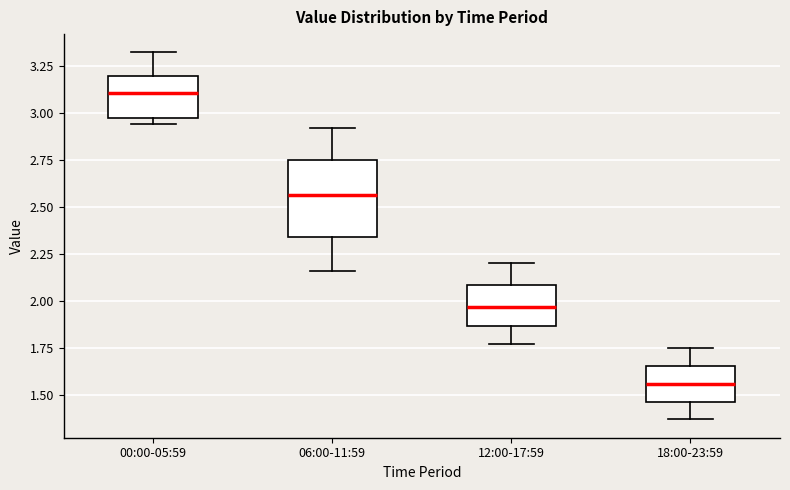

Reading left to right, transcribe this box plot: for each box, give where its median line is, the range the box spans, and where its two whiskers end, as read against the y-axis. The values are not printed on the chart, so give them approximately, as read against the axis.

00:00-05:59: median 3.10, box 2.95 to 3.20, whiskers 2.95 (just below the box's lower edge) to 3.30
06:00-11:59: median 2.55, box 2.35 to 2.75, whiskers 2.15 to 2.90
12:00-17:59: median 1.95, box 1.85 to 2.10, whiskers 1.75 to 2.20
18:00-23:59: median 1.55, box 1.45 to 1.65, whiskers 1.35 to 1.75